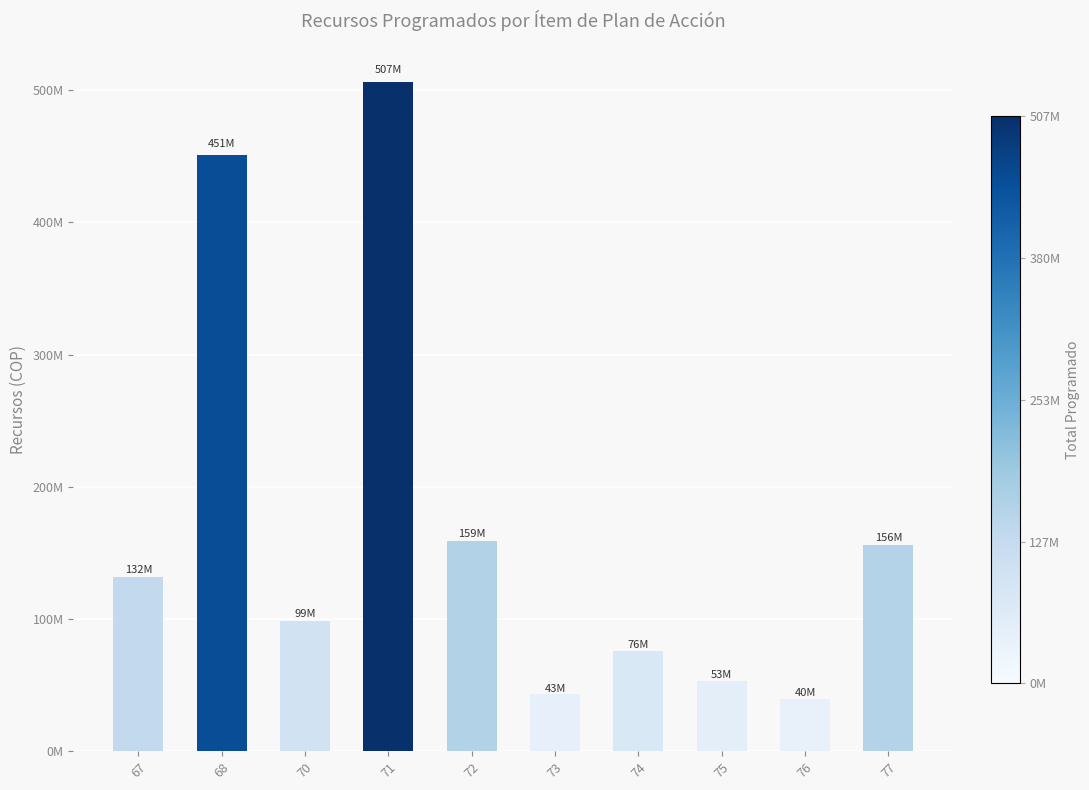

The value at 77 is 156000000. True or false?

True